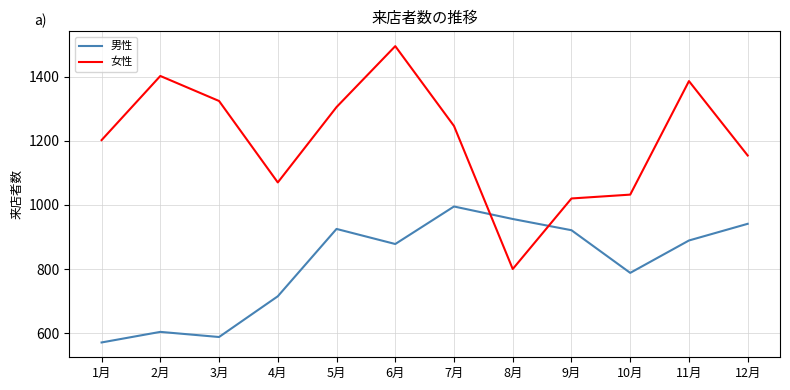

Rank the series at 11月 from highest to lowest value.

女性, 男性